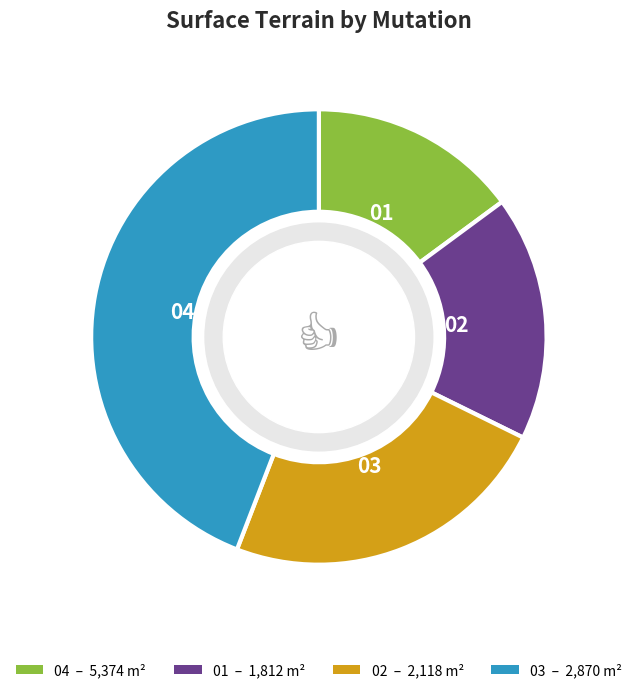

Does any single category account for the majority?

No